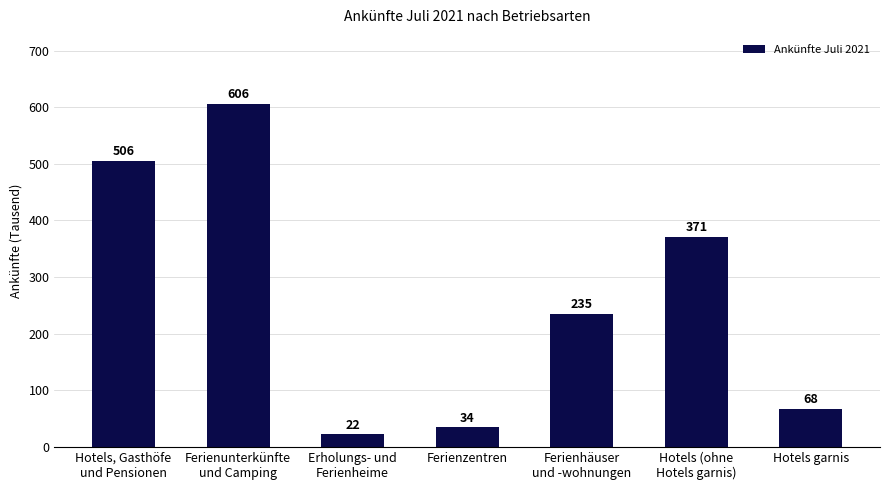

Are the bars horizontal?

No